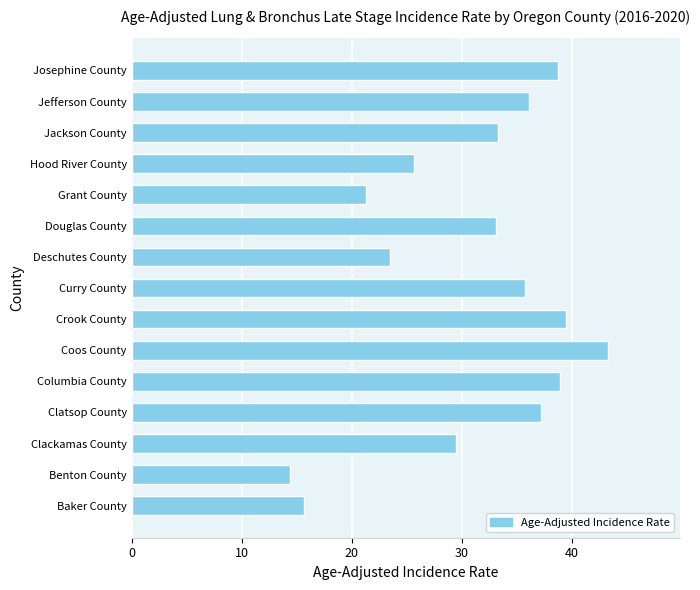

At which category does the chart reach its peak across all series?

Coos County